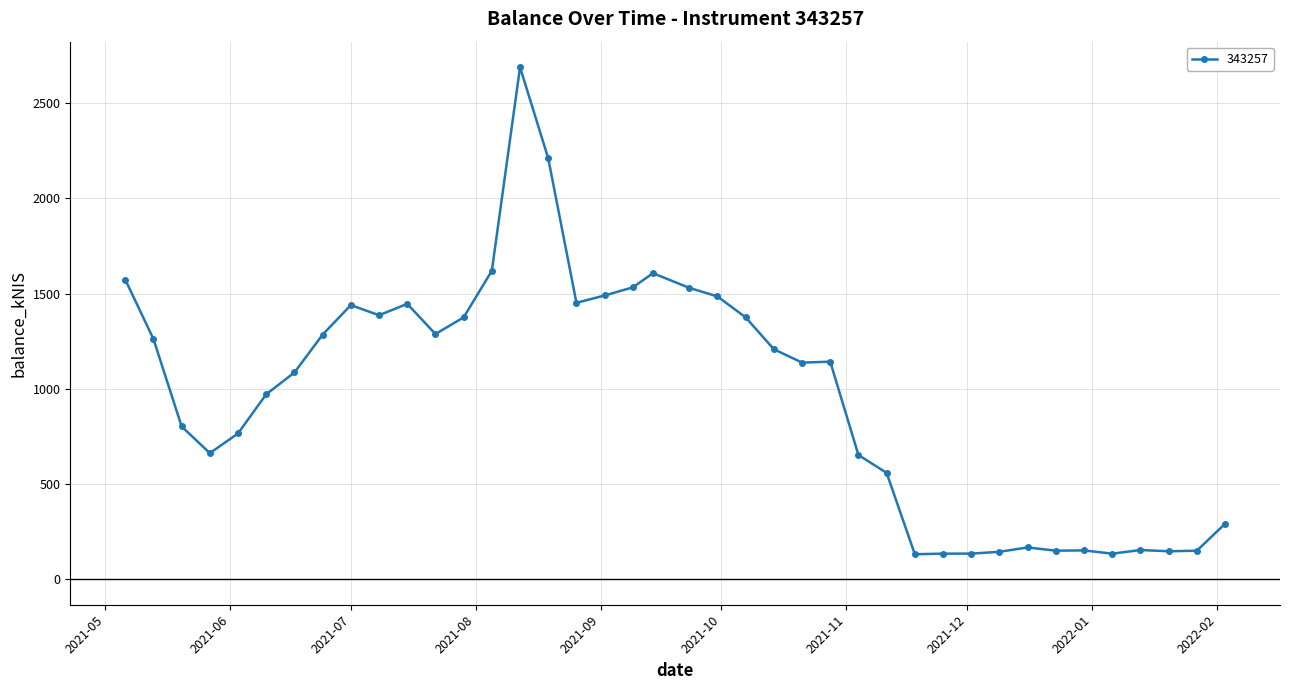

True or false: there are more than 1 points higher than both neighbors.

True